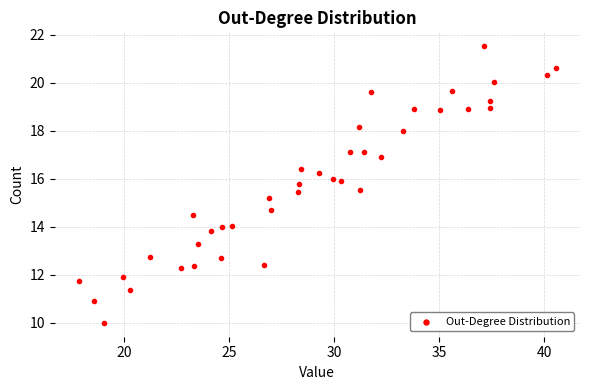

What Y value in the scatter plot is closest to 15?

15.2